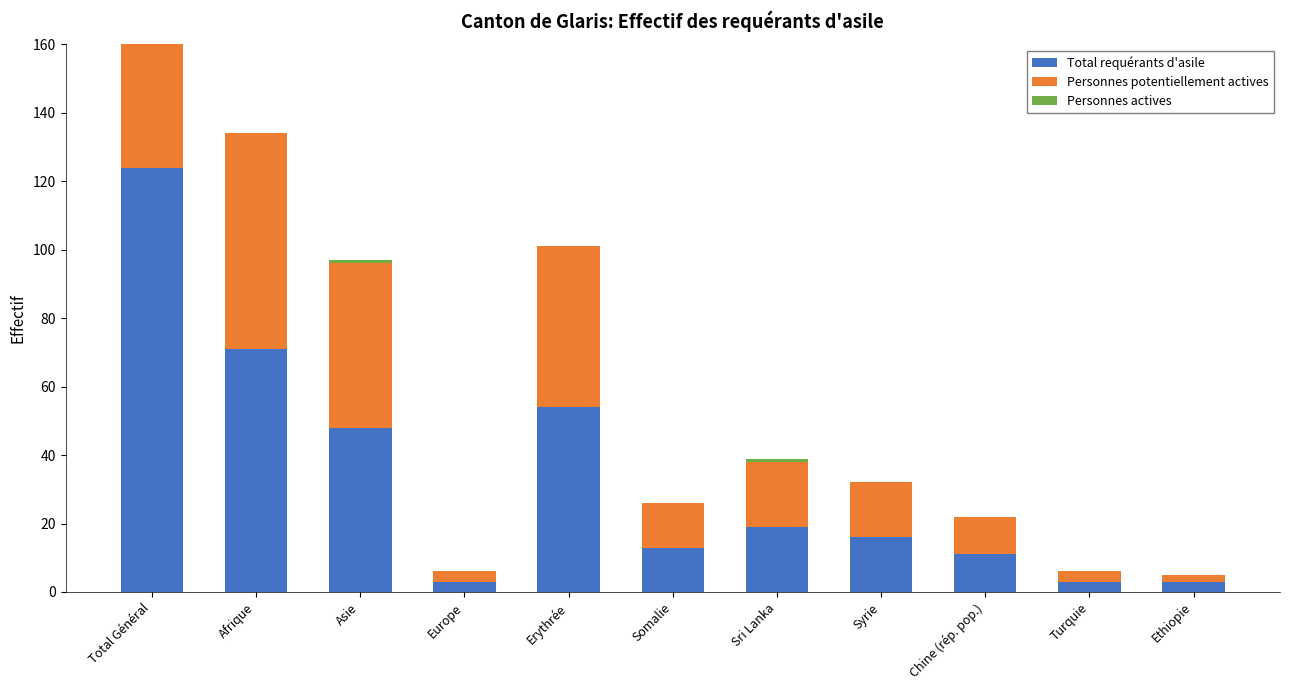

How many bars are there in total?

33